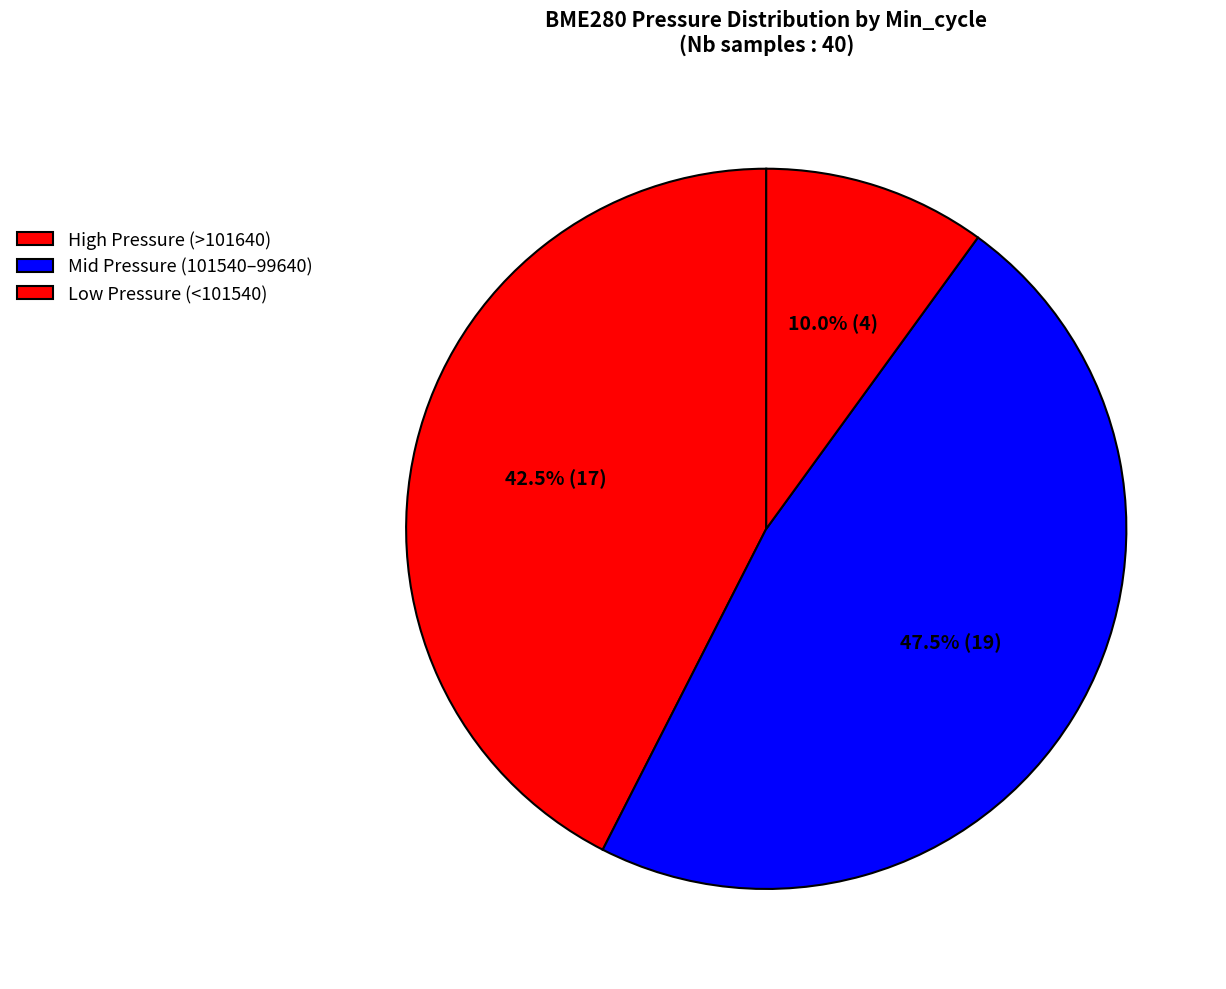

Is there a majority slice in this chart?

No